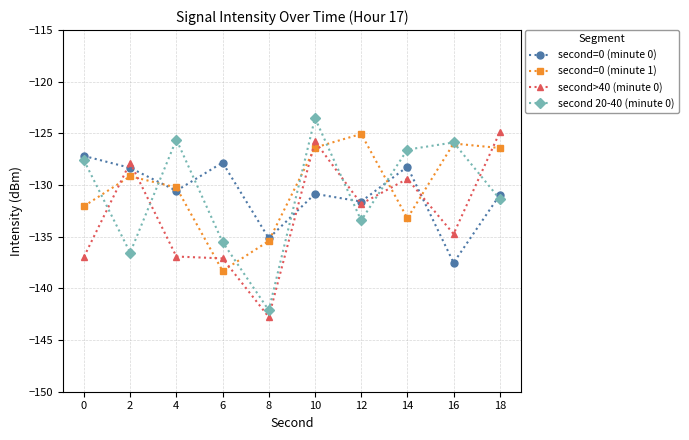

Does the chart have visible grid lines?

Yes